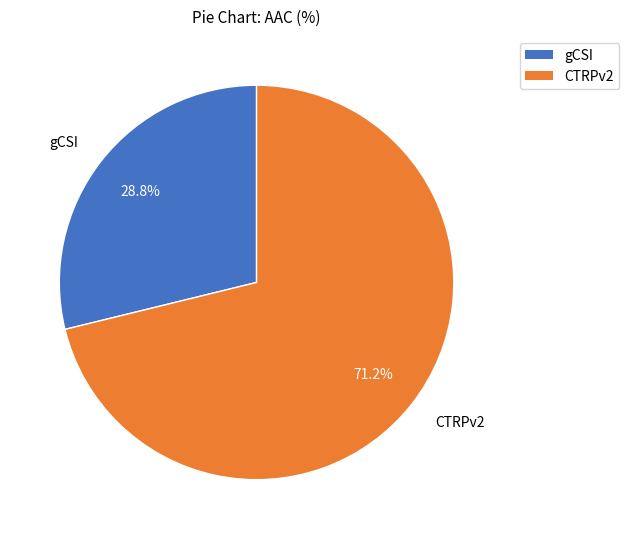

Count the number of slices in the pie.

2